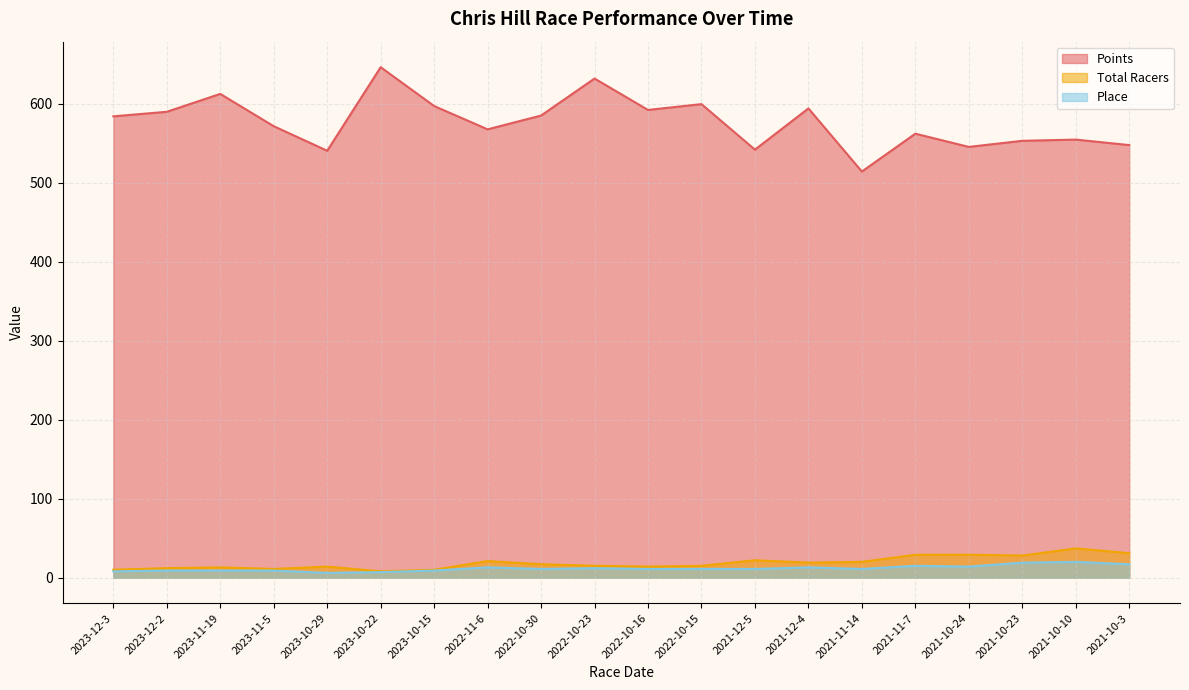

How many data points in Total Racers are above 17?

9